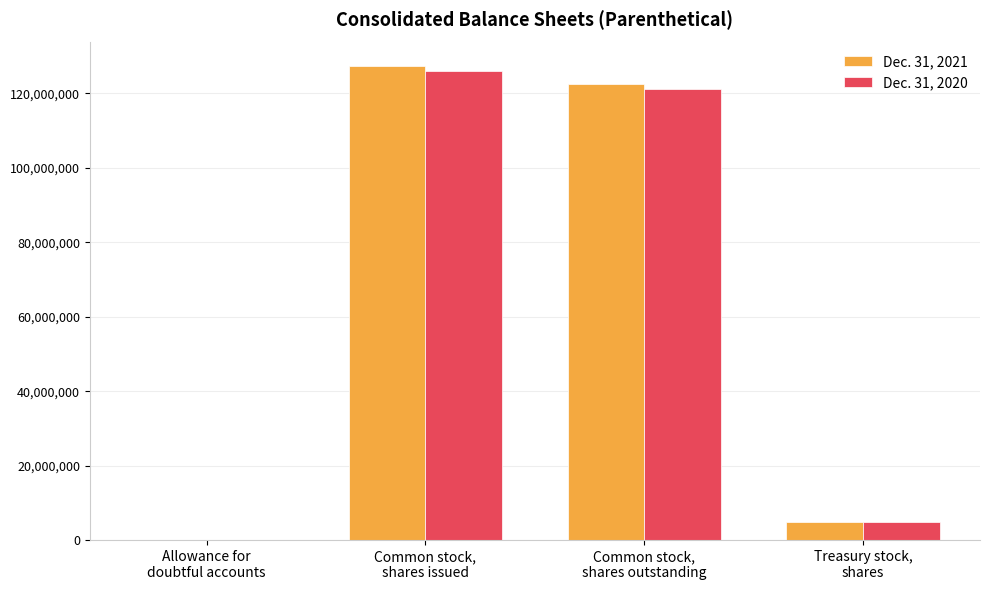

What is the maximum value shown in the chart?

127323762